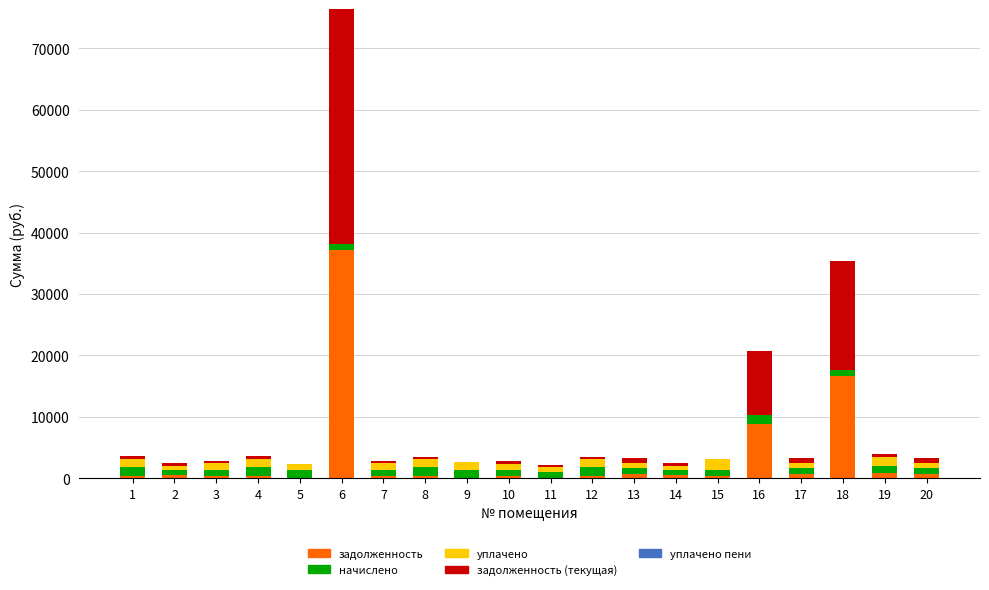

At which category is the sum across all series the highest?

6